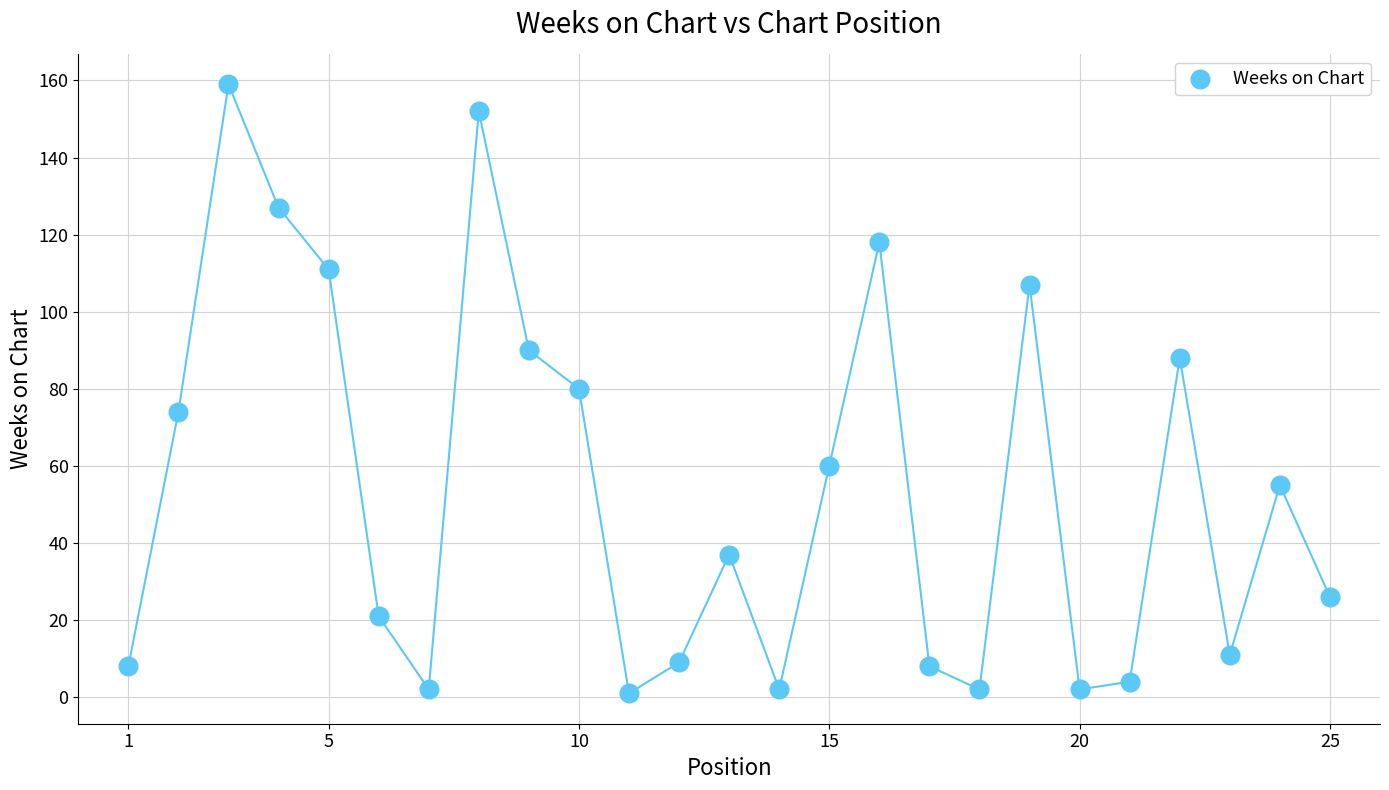

What is the range of X values (max minus min)?

24